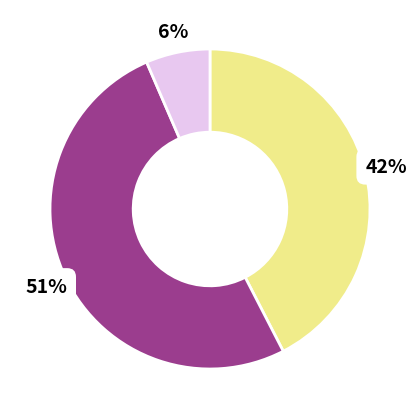

To the nearest percent, what is the difference between the largest and smallest slice percentages?

45%